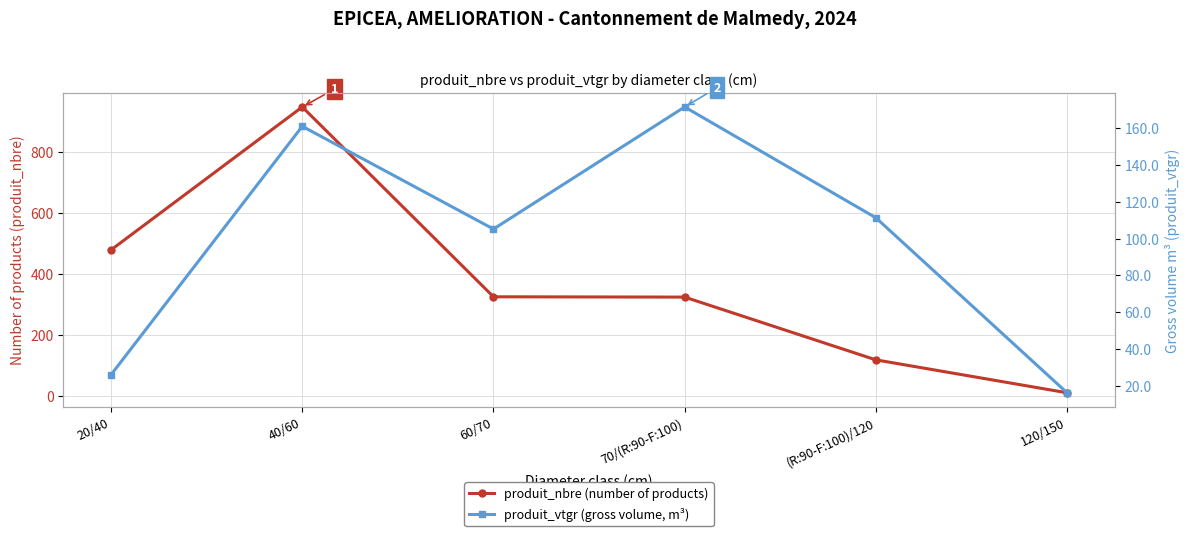

Between 70/(R:90-F:100) and 20/40, which is larger?

20/40